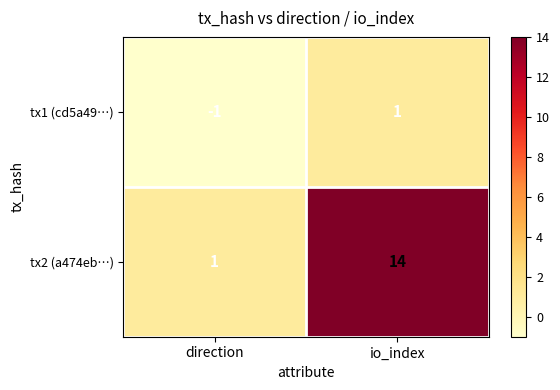

Which series changed the most between direction and io_index?

tx2 (a474eb…)